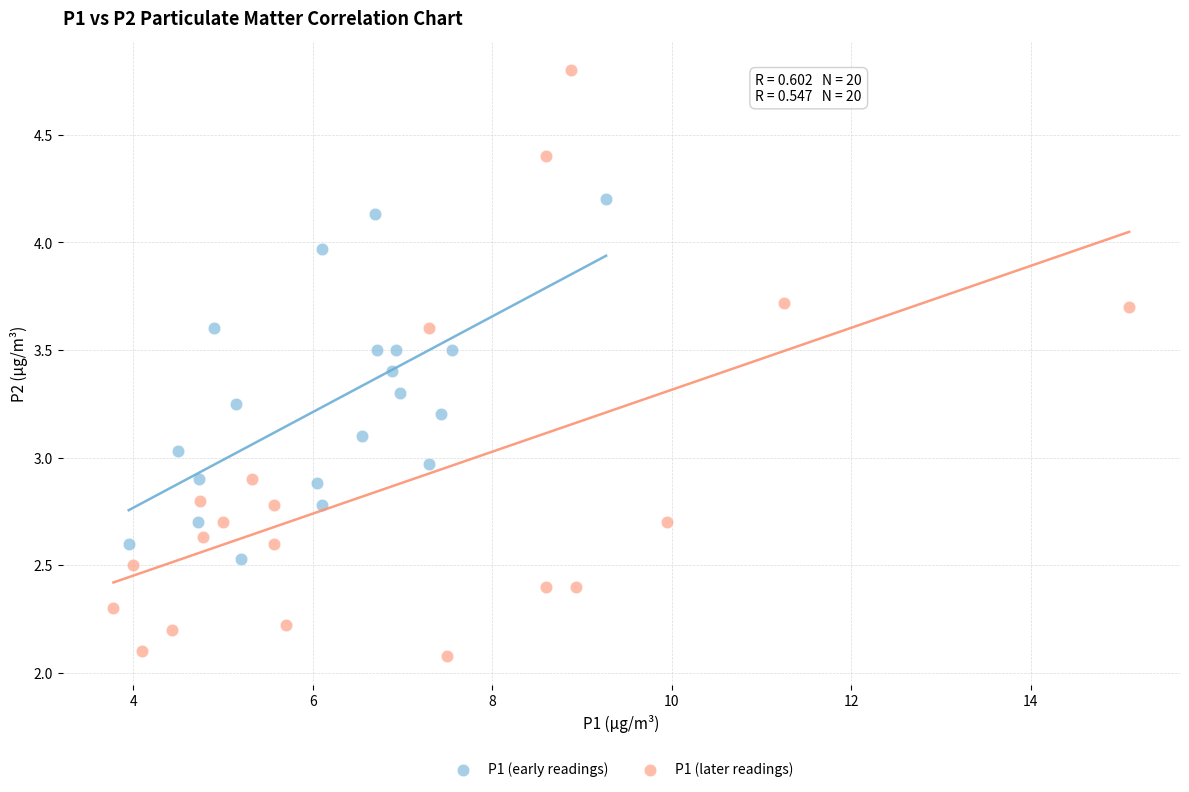

What are all the series names shown in the legend?

P1 (early readings), P1 (later readings)